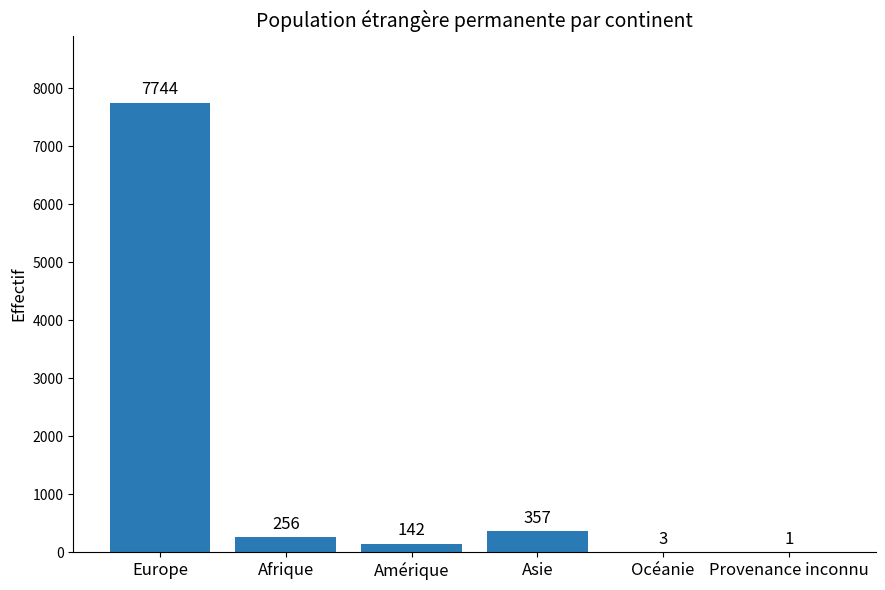

True or false: the data shows 7744 at Europe.

True